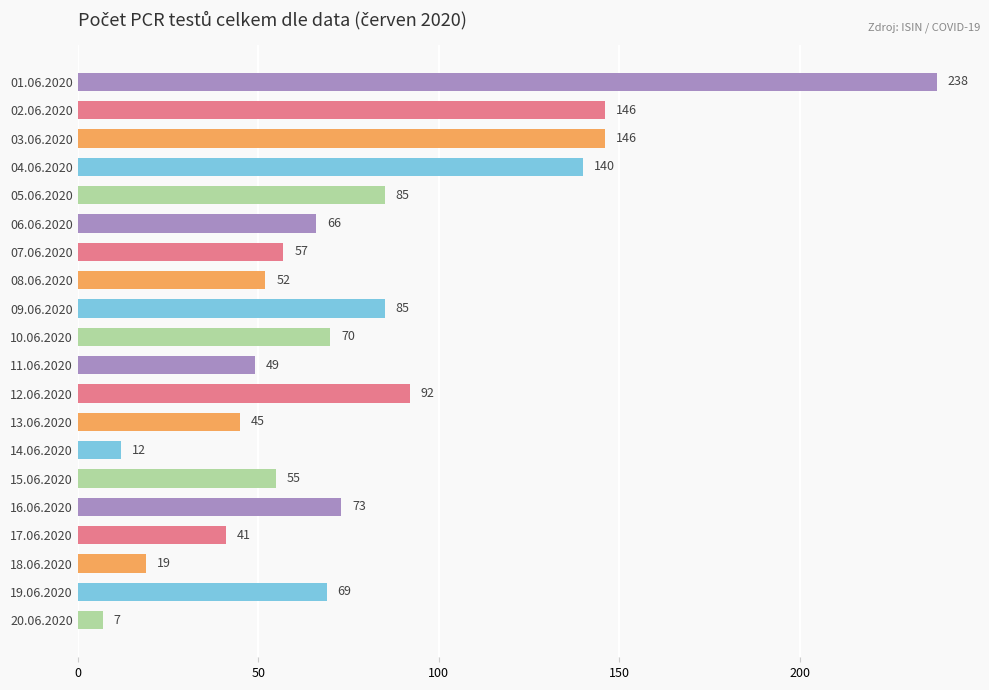

Is it true that the value at 05.06.2020 is 53?

False